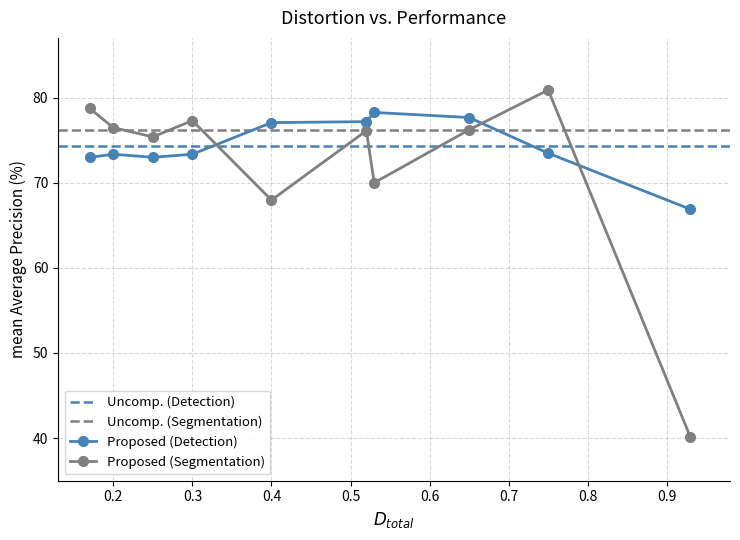

Reading left to right, extract all data points from this chart.

Proposed (Detection): 73.0	73.3	73.0	73.3	77.1	77.2	78.2	77.6	73.5	66.9
Proposed (Segmentation): 78.7	76.5	75.4	77.3	68.0	76.1	70.0	76.2	80.9	40.1